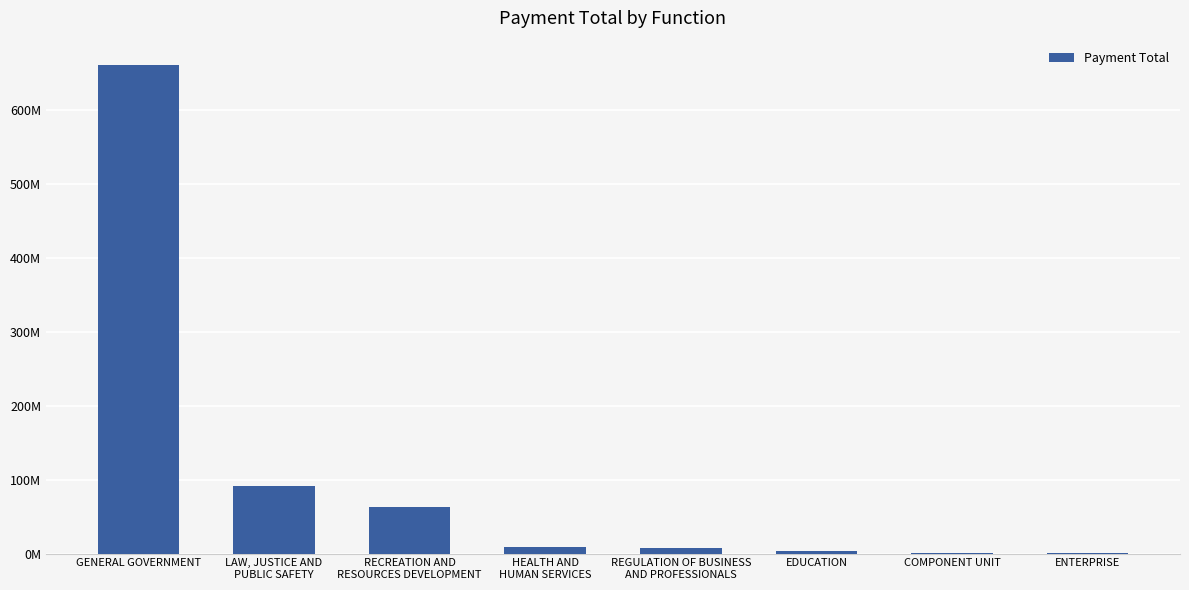

Approximately how many times larger is the value at LAW, JUSTICE AND
PUBLIC SAFETY compared to REGULATION OF BUSINESS
AND PROFESSIONALS?

12.4